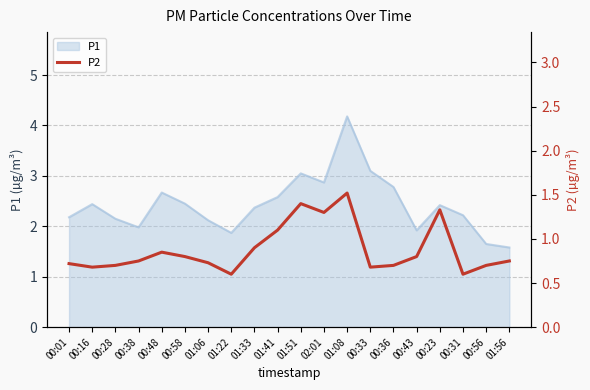

Is it true that the value at 01:22 is 0.6?

True